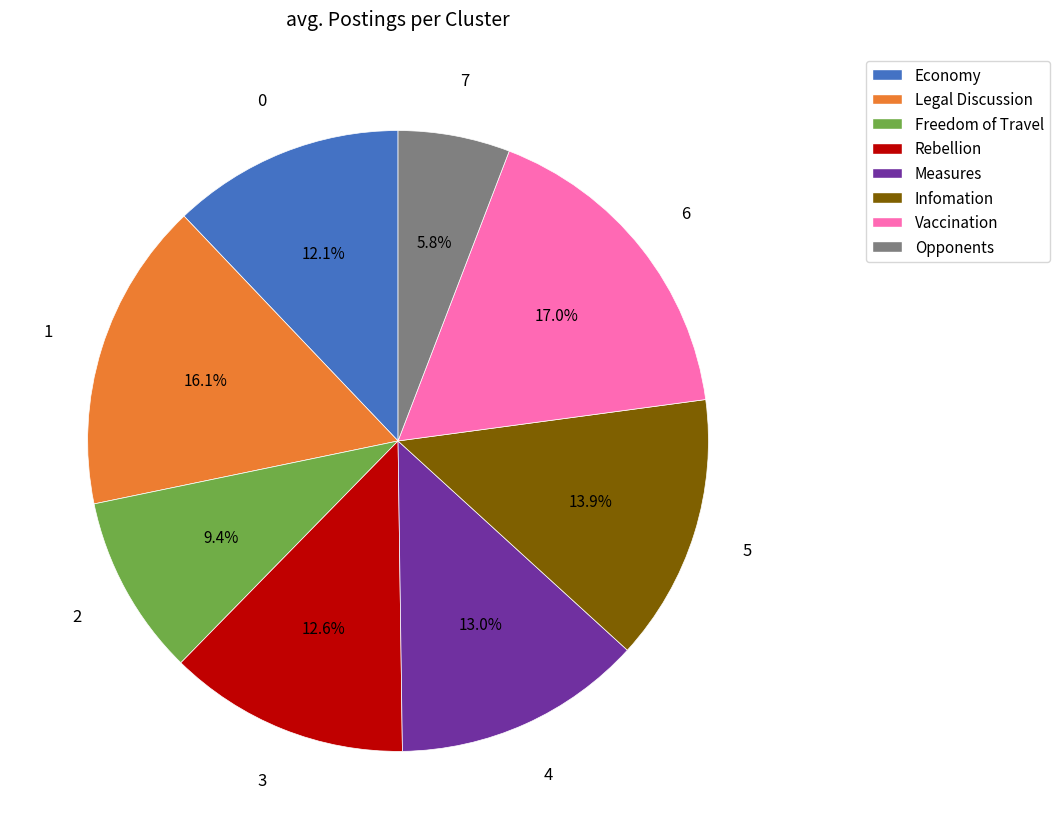

Is there a majority slice in this chart?

No